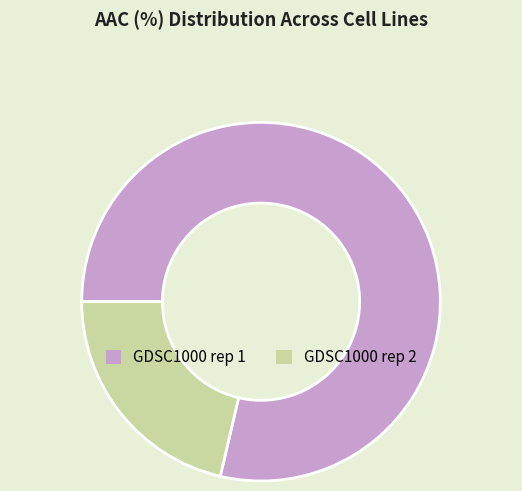

Approximately how many times larger is the value at GDSC1000 rep 2 compared to GDSC1000 rep 1?

0.3